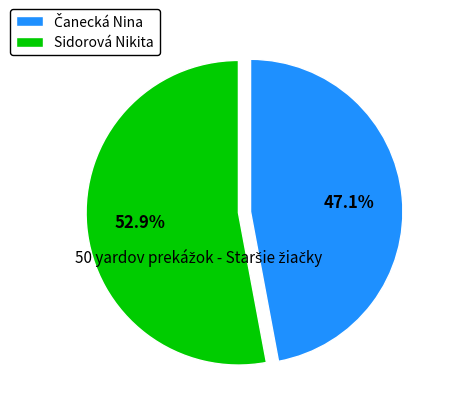

Which slice represents more than half of the pie?

Sidorová Nikita